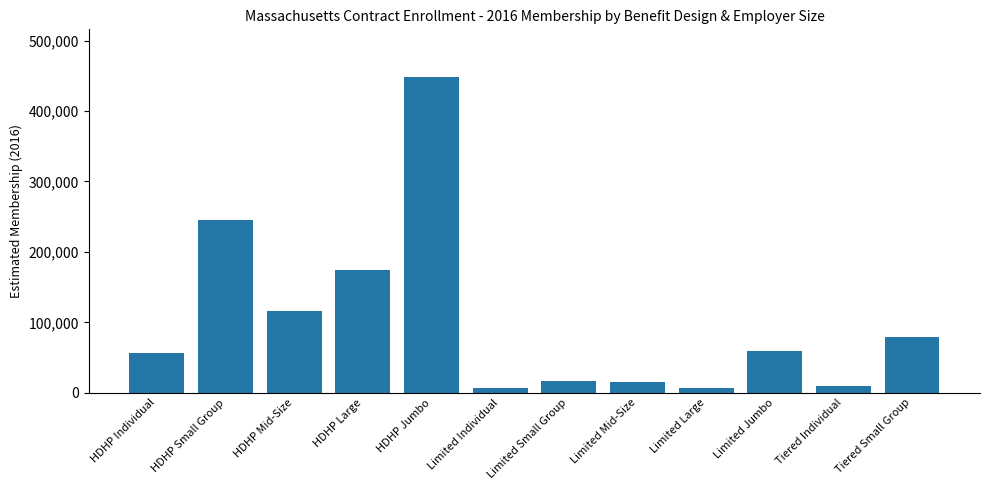

At which label is the value closest to 227955?

HDHP Small Group